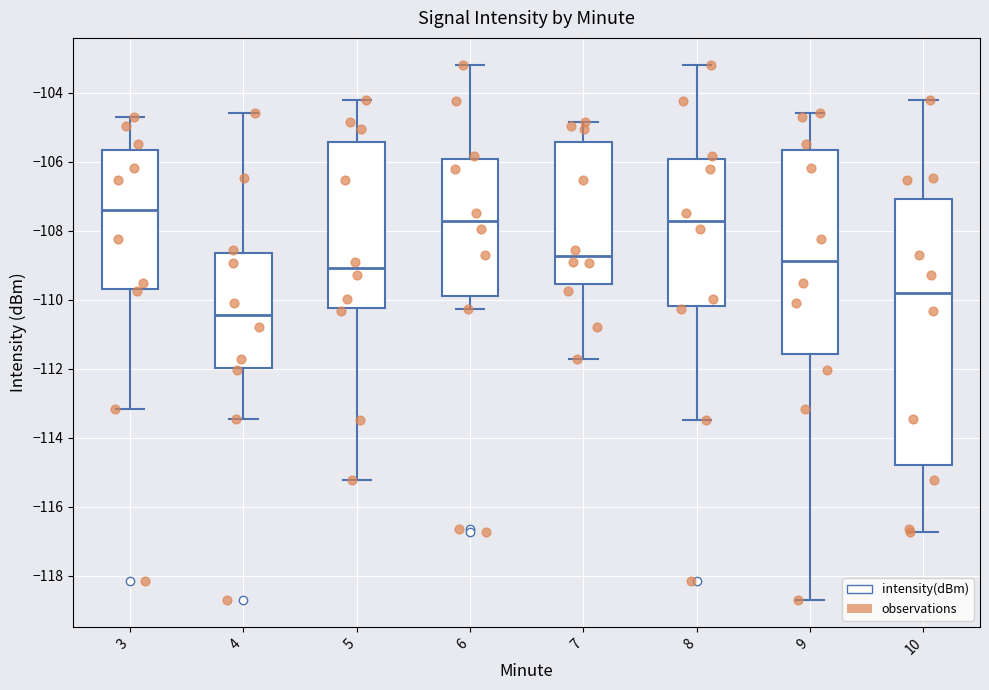

Reading left to right, read every box against the y-axis: the position of its median line, the range the box covers, and the ends of its whiskers. The values are not printed on the chart, so give them approximately, as read against the axis.

3: median -107.4, box -109.6 to -105.6, whiskers -113.2 to -104.8
4: median -110.4, box -112.0 to -108.6, whiskers -113.4 to -104.6
5: median -109.0, box -110.2 to -105.4, whiskers -115.2 to -104.2
6: median -107.8, box -109.8 to -106.0, whiskers -110.2 to -103.2
7: median -108.8, box -109.6 to -105.4, whiskers -111.8 to -104.8
8: median -107.8, box -110.2 to -106.0, whiskers -113.4 to -103.2
9: median -108.8, box -111.6 to -105.6, whiskers -118.8 to -104.6
10: median -109.8, box -114.8 to -107.0, whiskers -116.8 to -104.2